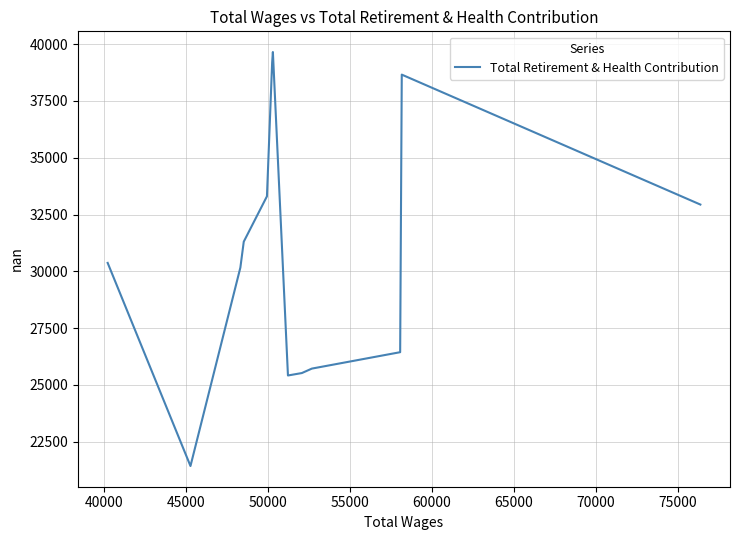

How many points are lower than both their immediate neighbors (excluding endpoints)?

2